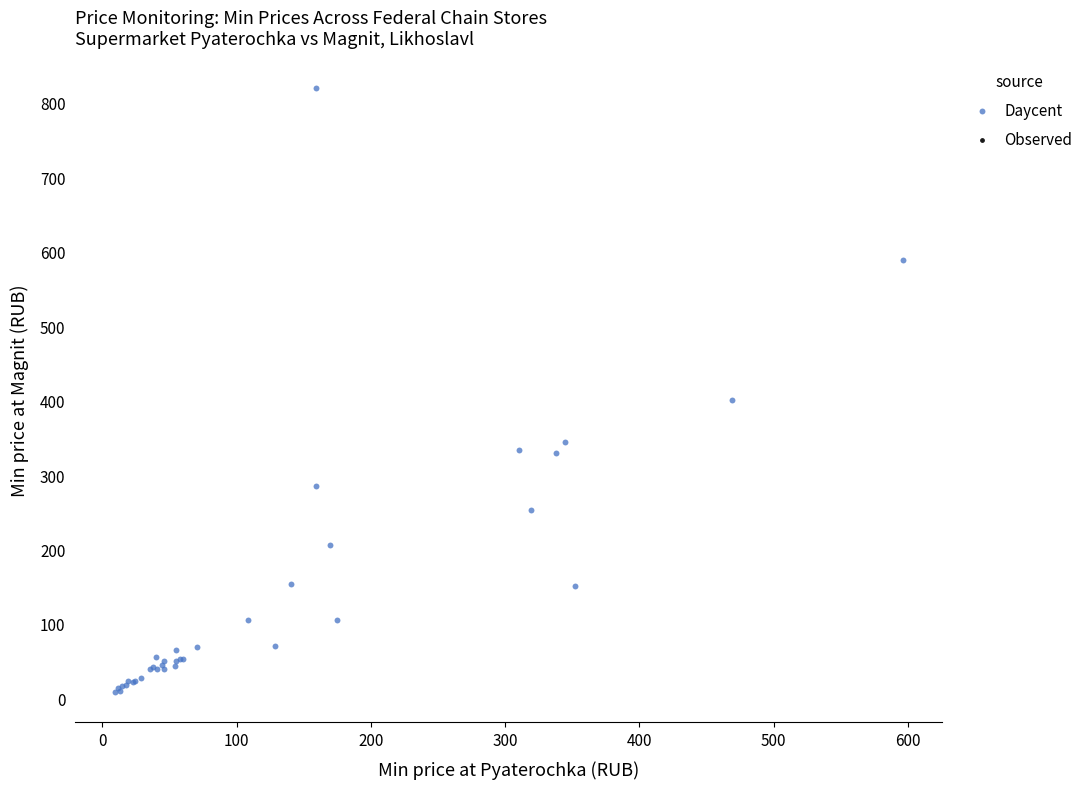

What Y value in the scatter plot is closest to 414?

400.2